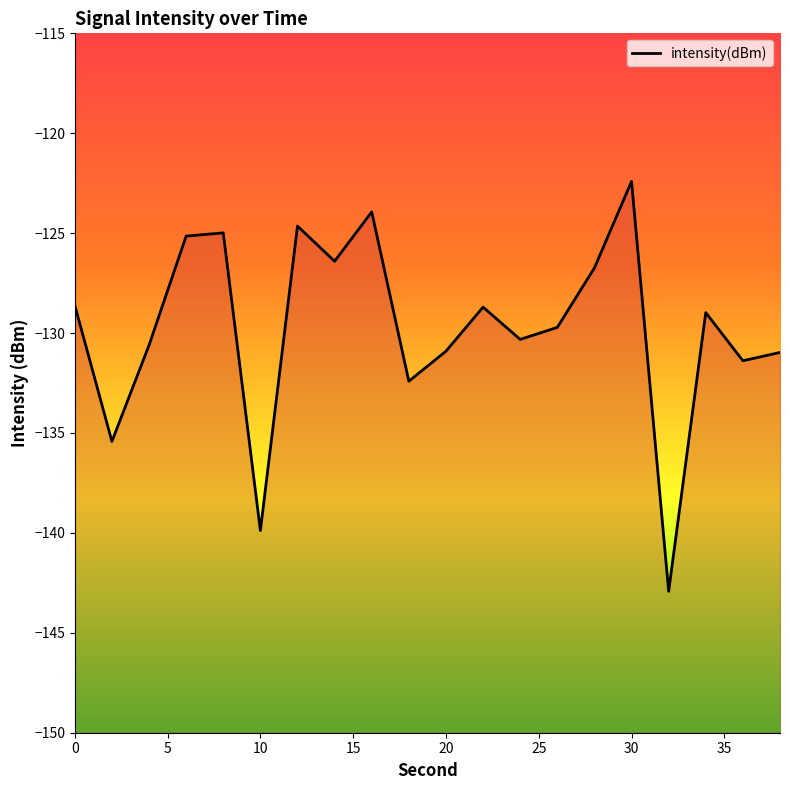

What is the difference between the maximum and second lowest values?

17.5